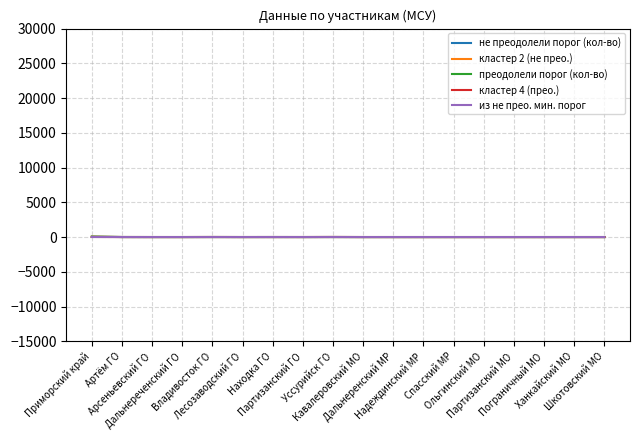

How many lines are shown in the chart?

5